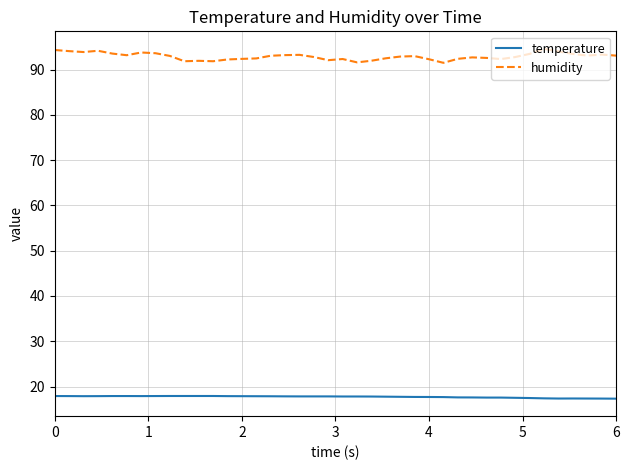

What is the lowest value of the temperature series?

17.3